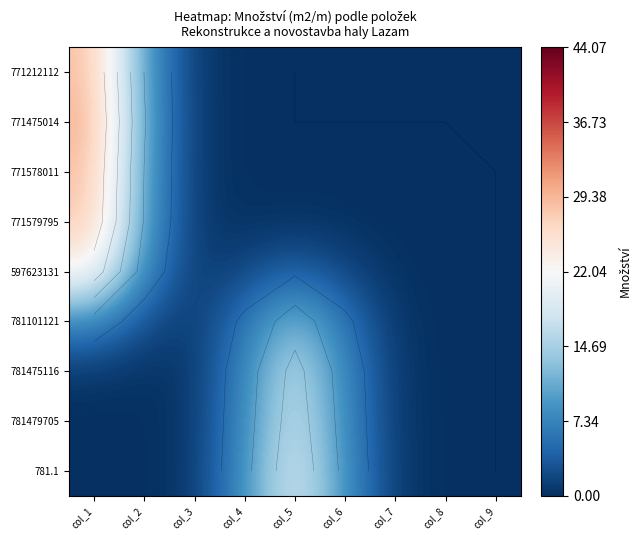

What is the average value of the 781.1 series?

4.2